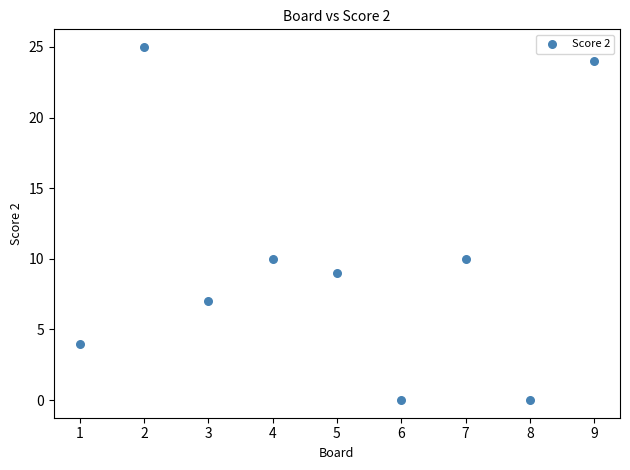

What is the range of Y values (max minus min)?

25